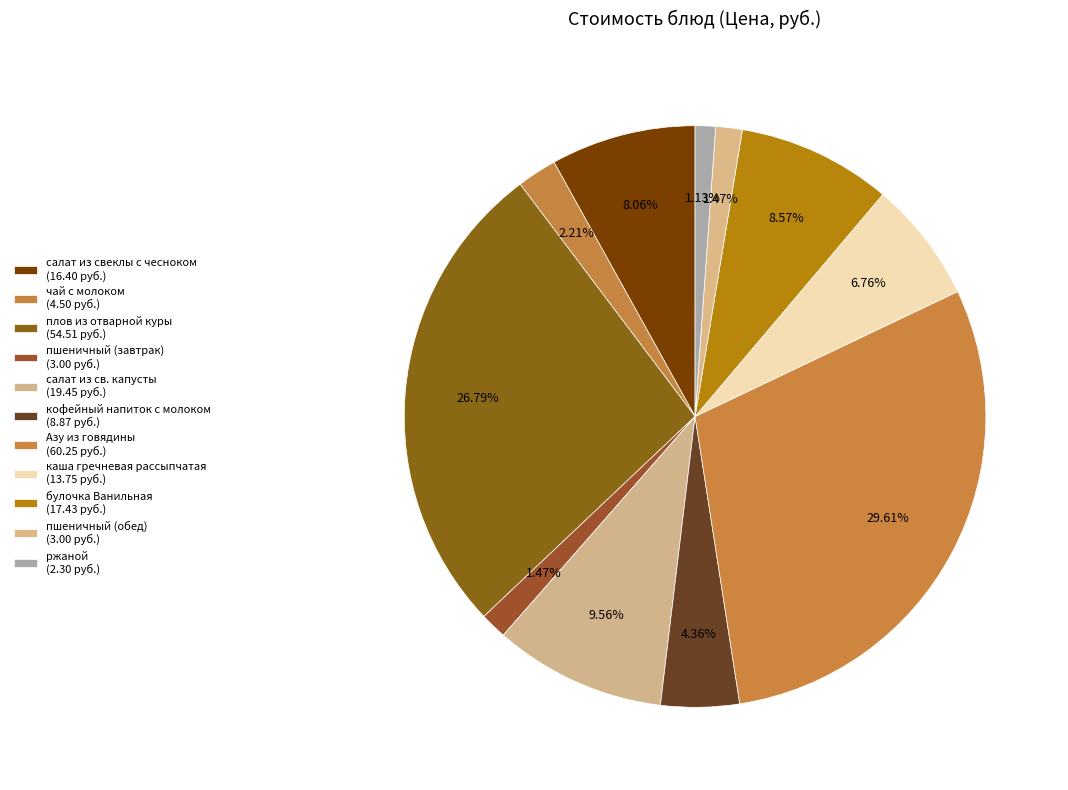

How many segments does this pie chart have?

11